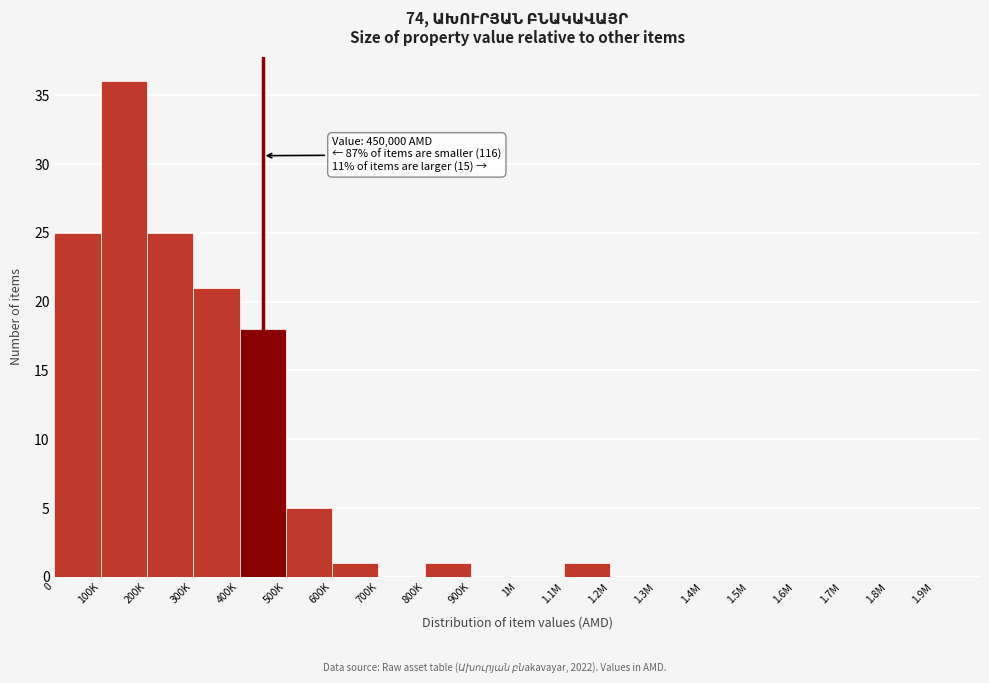

Reading left to right, what are all the values shown in this chart?

0=25	100K=36	200K=25	300K=21	400K=18	500K=5	600K=1	700K=0	800K=1	900K=0	1M=0	1.1M=1	1.2M=0	1.3M=0	1.4M=0	1.5M=0	1.6M=0	1.7M=0	1.8M=0	1.9M=0